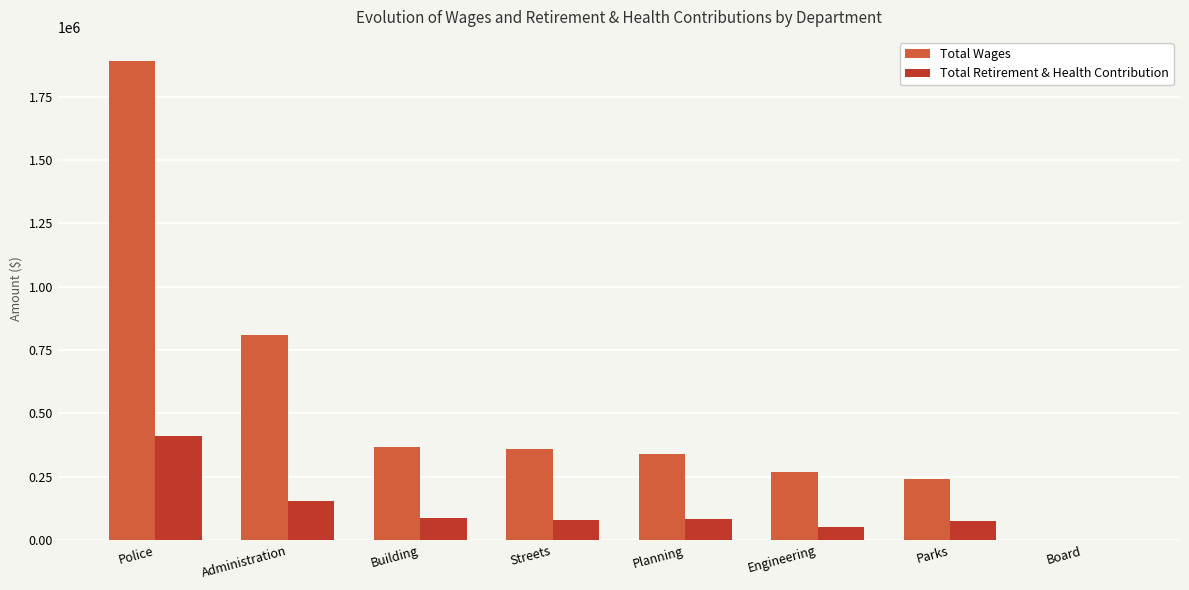

Which series has the widest spread of values?

Total Wages